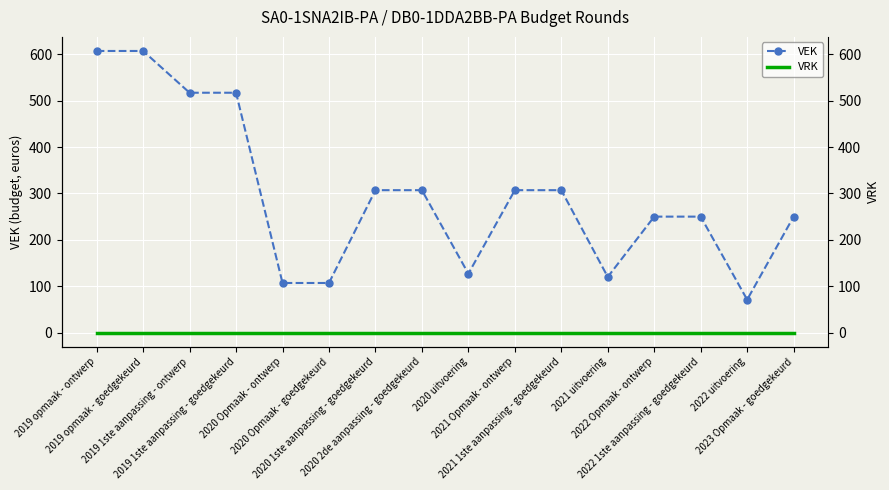

What is the sum of the VEK values at 2021 Opmaak - ontwerp and 2019 opmaak - goedgekeurd?

914